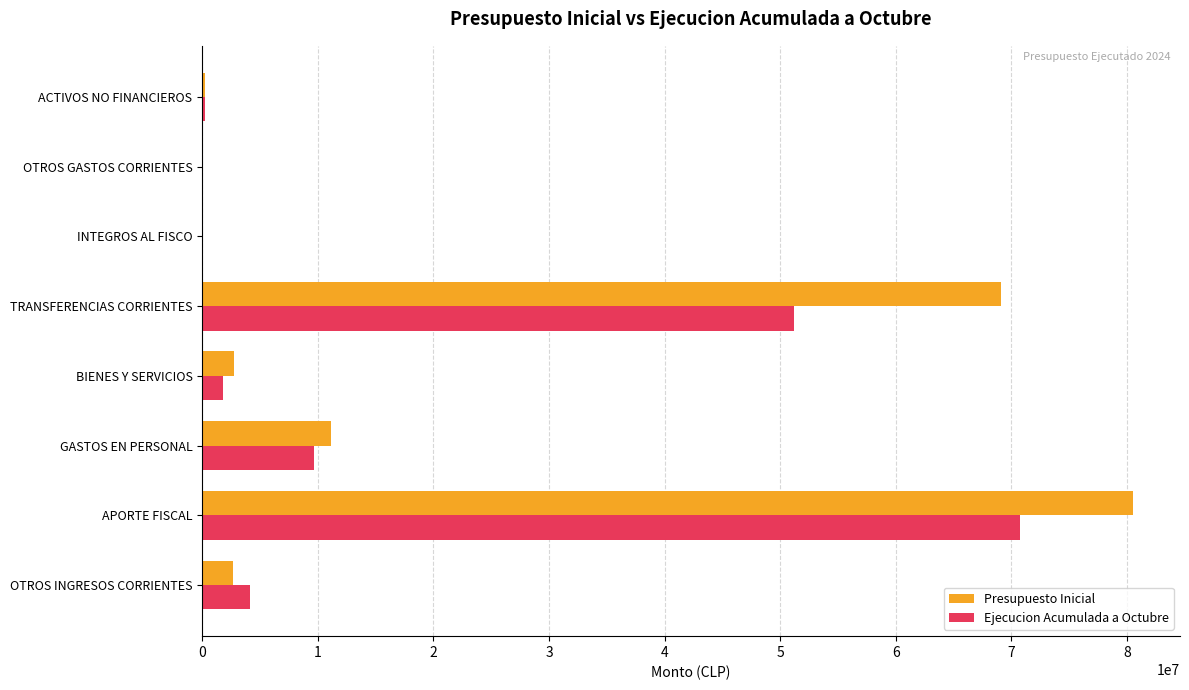

What is the maximum value shown in the chart?

80567418